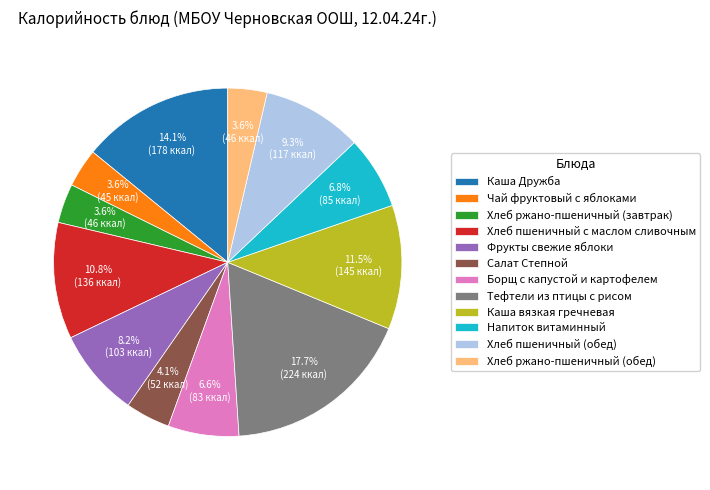

What is the ratio of the value at Хлеб пшеничный (обед) to the value at Хлеб пшеничный с маслом сливочным?

0.9